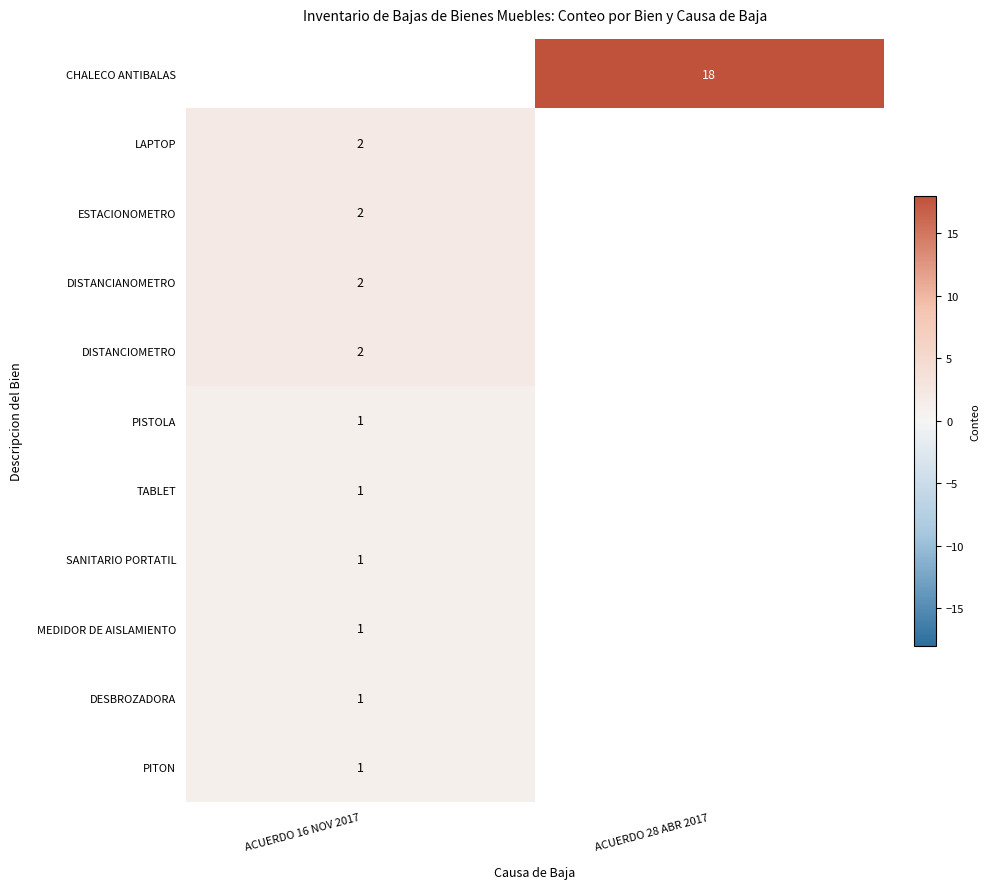

True or false: TABLET has a value of 0 at ACUERDO 16 NOV 2017.

False